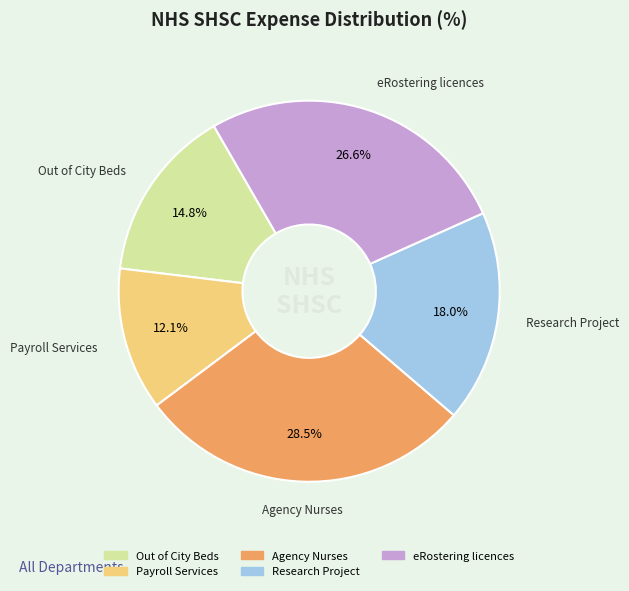

Does any single category account for the majority?

No